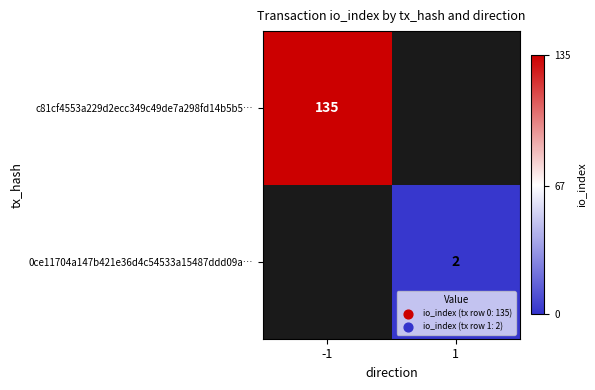

Is it true that 0ce11704a147b421e36d4c54533a15487ddd09a… equals 2 at 1?

True